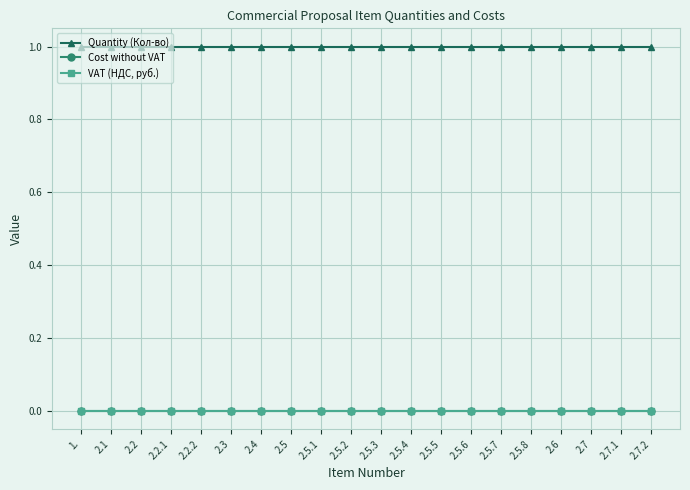

Is this an area chart (filled region under the line)?

No